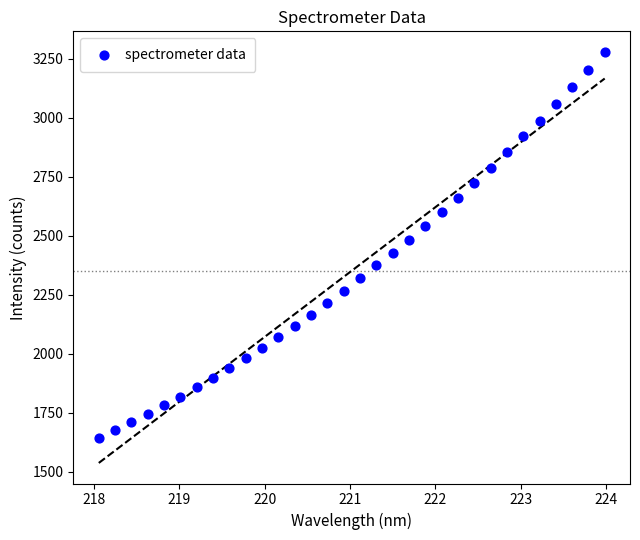

What is the range of X values (max minus min)?

5.9